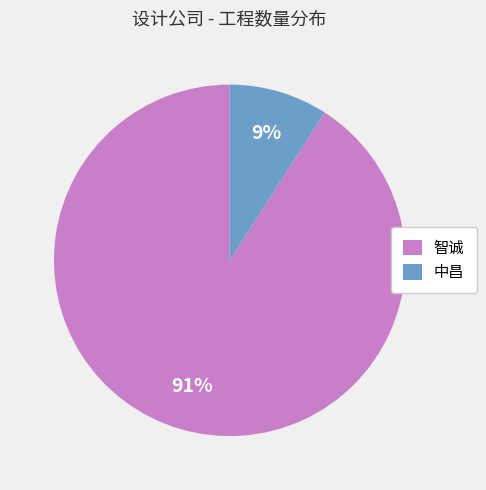

Which slice is the largest?

智诚